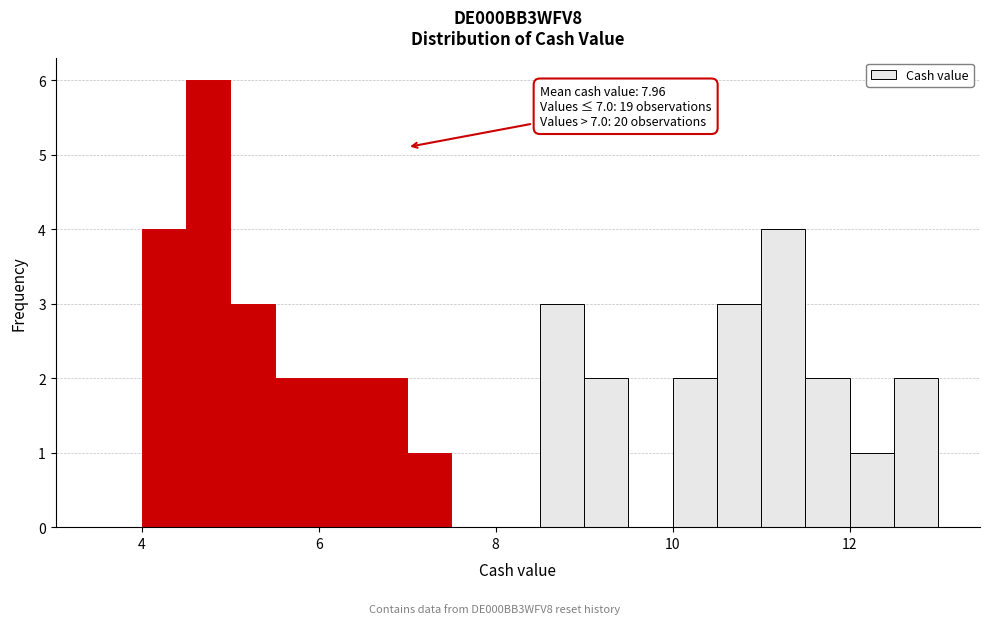

Read against the x-axis, roughly where is the centre of the tallest bar?

4.8